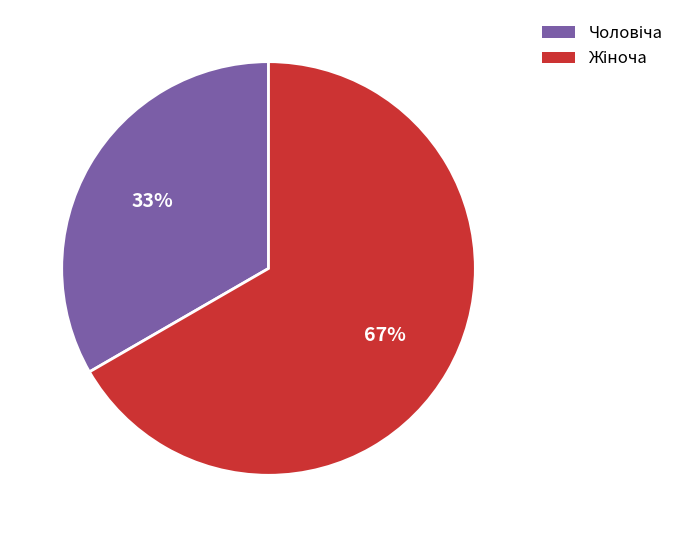

Does any single category account for the majority?

Yes